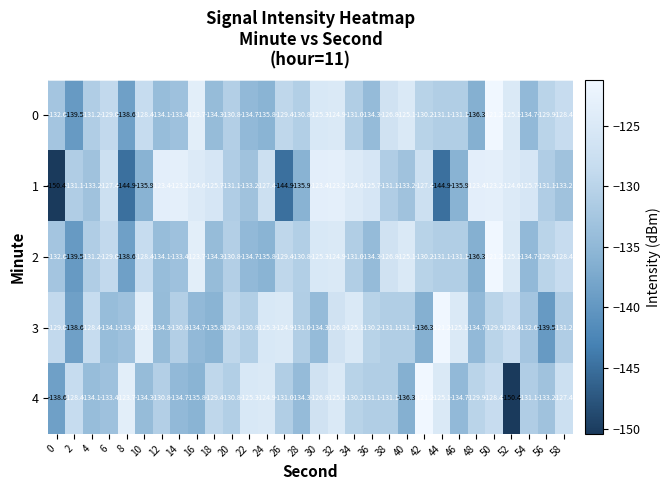

True or false: 1 has a value of -131.1 at 20.

True